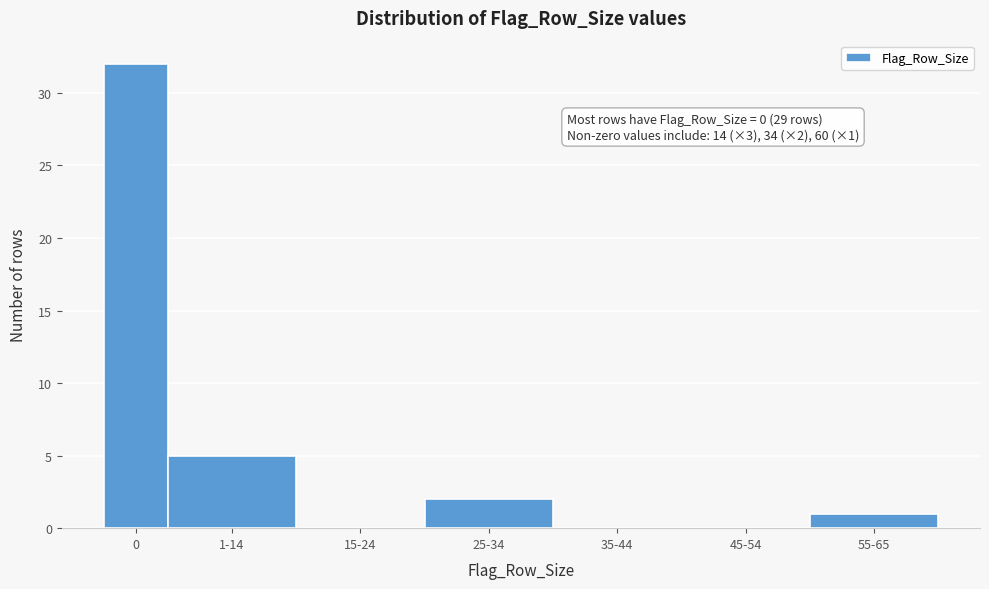

Reading right to left, list all the values displayed in this chart.

55-65=1	45-54=0	35-44=0	25-34=2	15-24=0	1-14=5	0=32